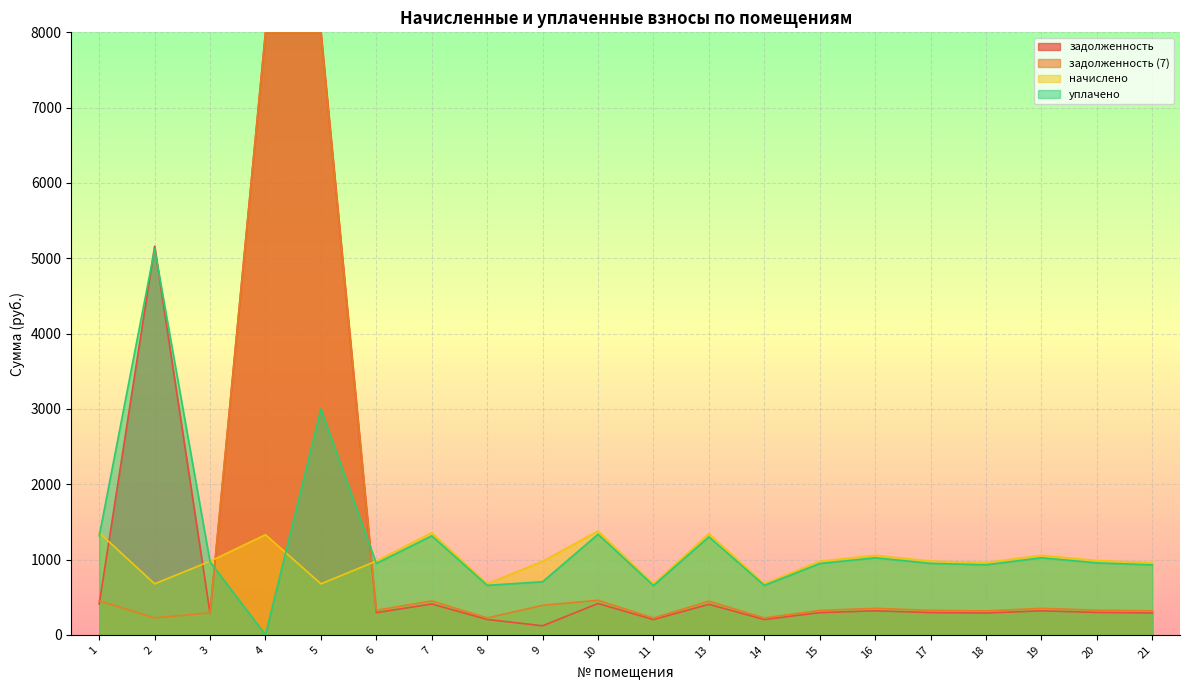

How many distinct data groups are displayed?

4